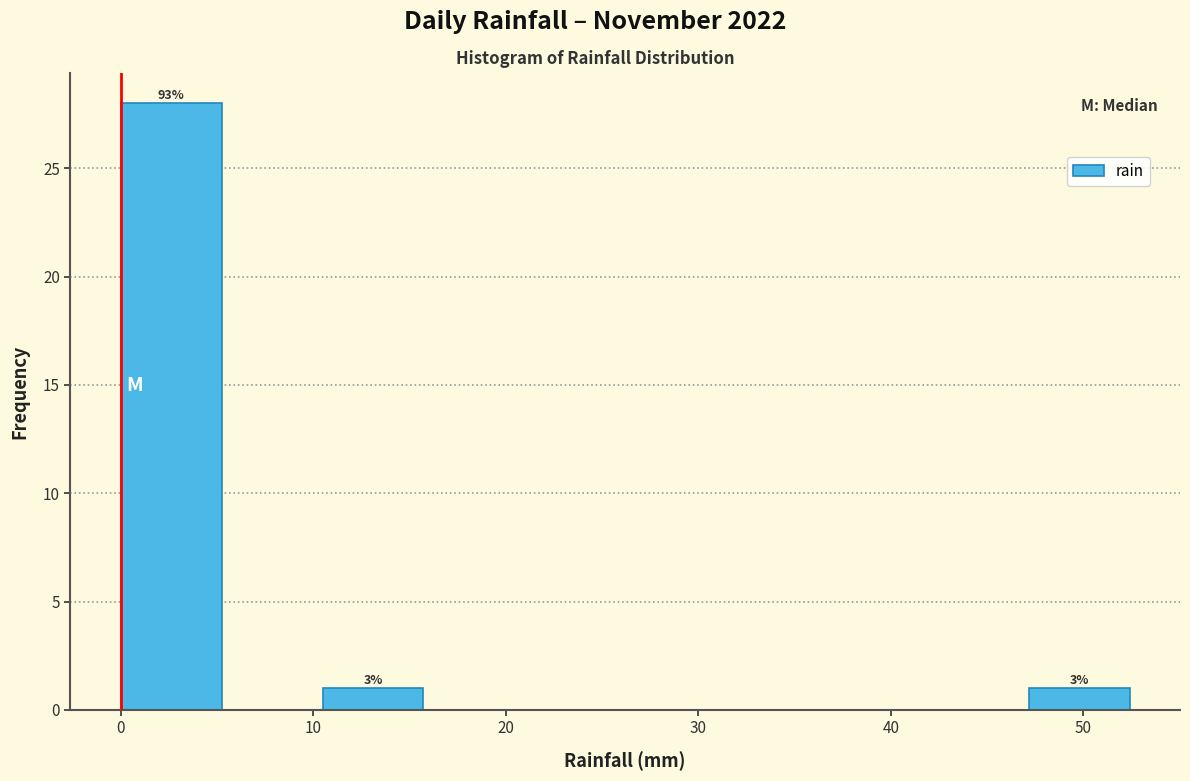

Which range on the x-axis has the tallest bar?

0 to 5